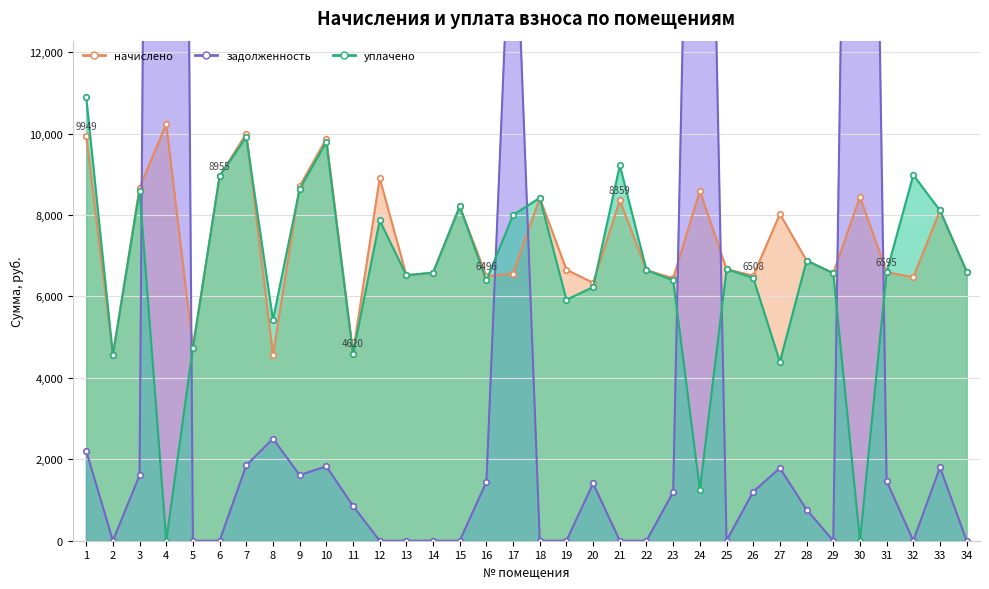

Is the value of начислено at 9 greater than the value of уплачено at 20?

Yes